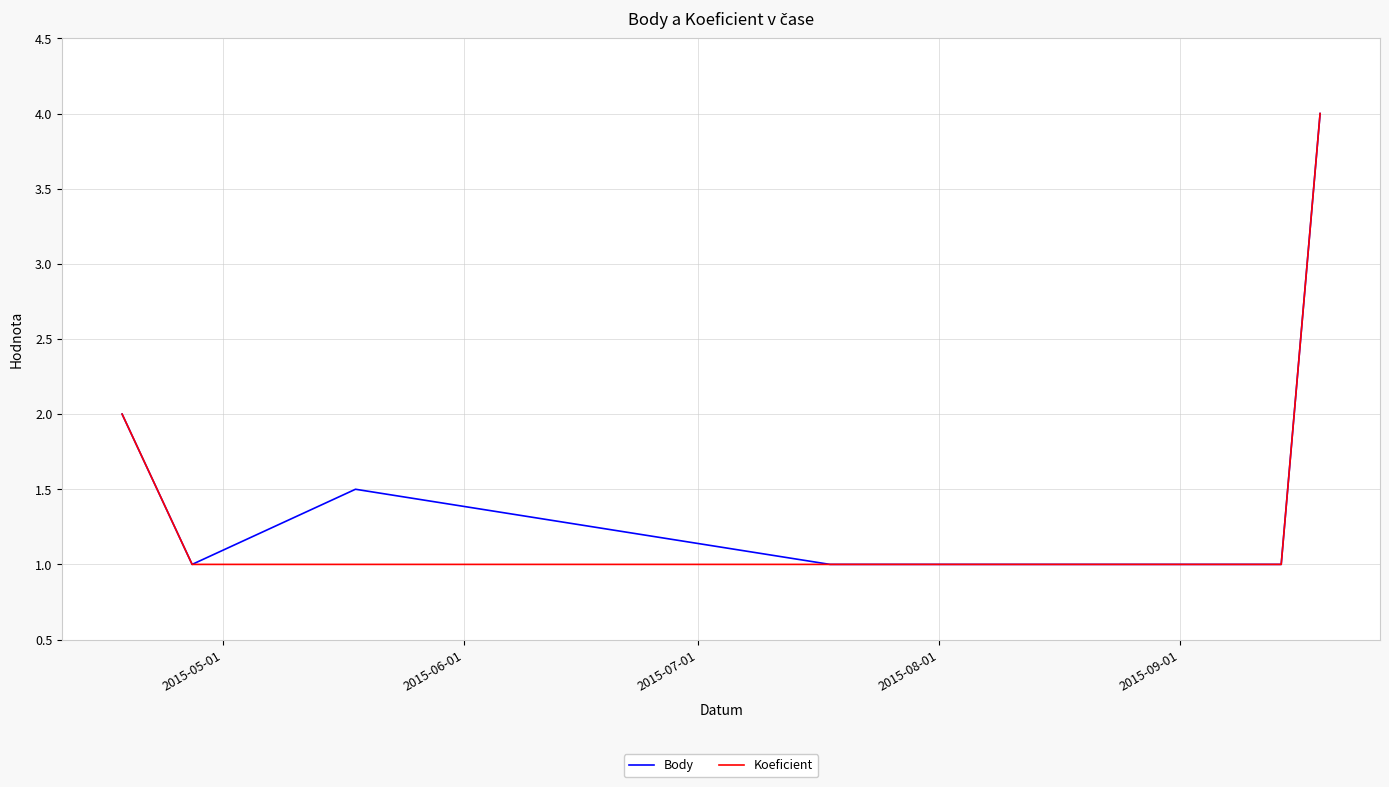

What is the maximum value shown in the chart?

4.0